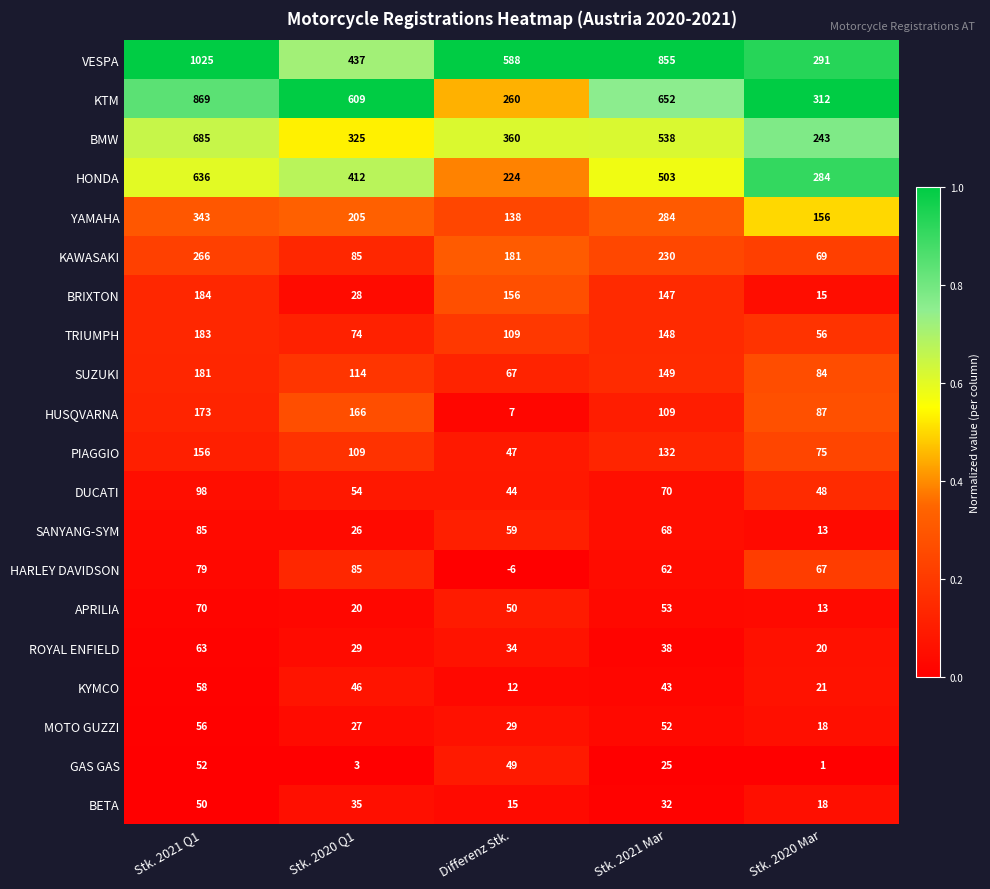

What is the sum of all SUZUKI values?

595